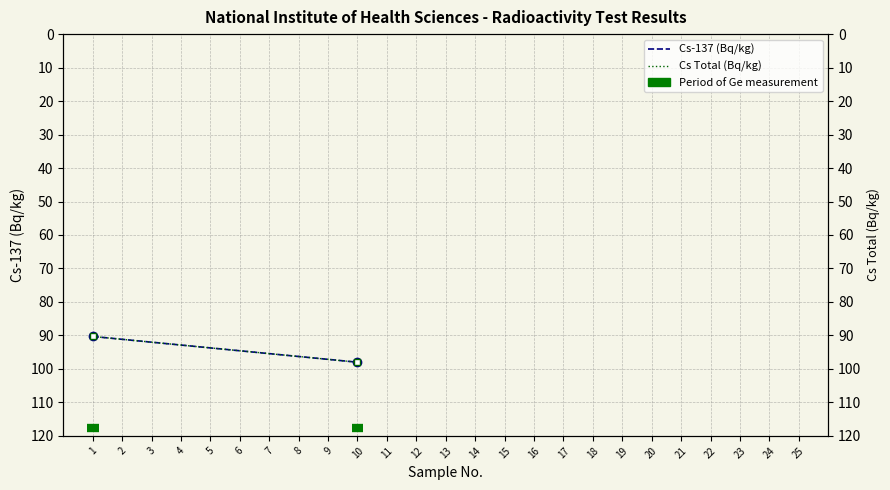

What is the value of the Cs-137 (Bq/kg) point at the 2nd from the left?

98.0